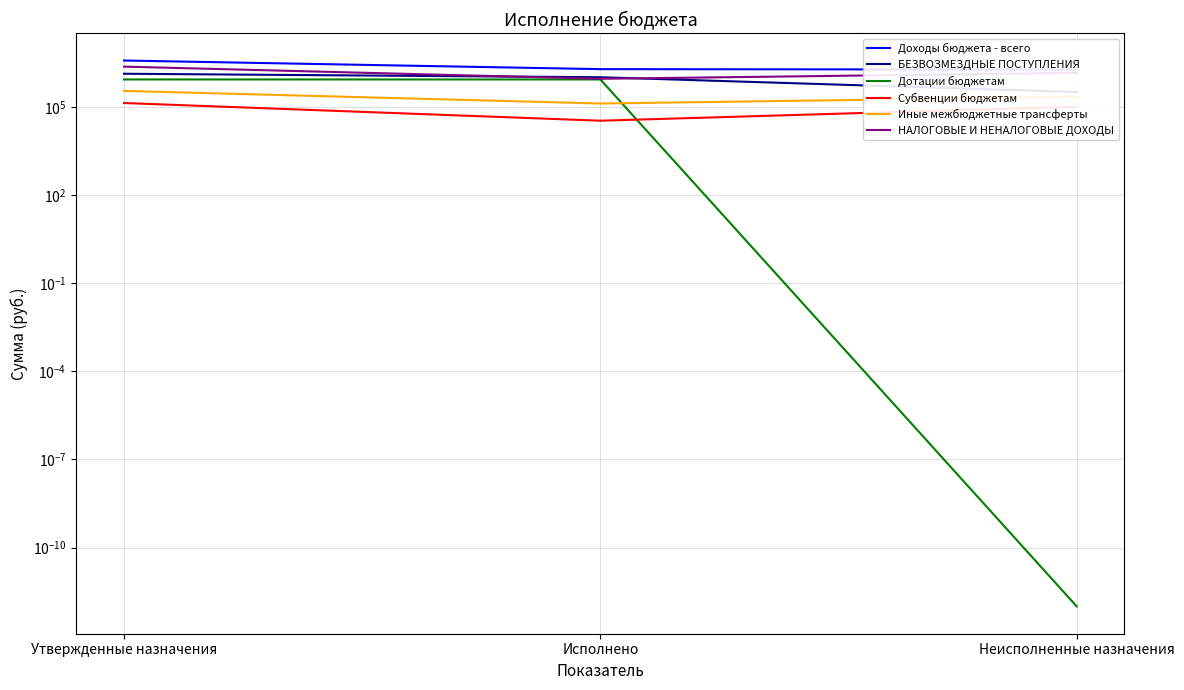

What is the approximate value of БЕЗВОЗМЕЗДНЫЕ ПОСТУПЛЕНИЯ at Утвержденные назначения?

1336718.0